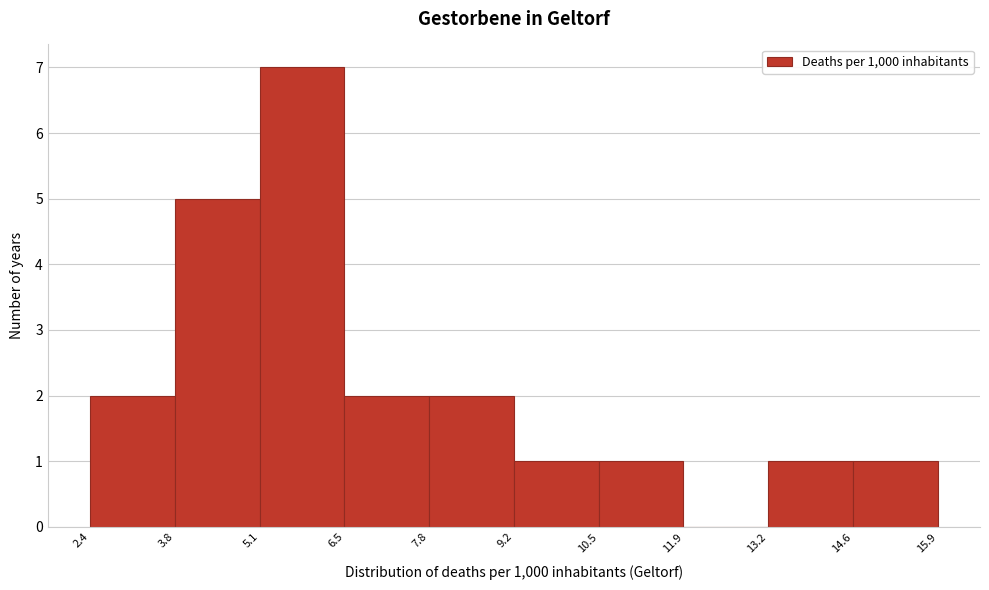

Over which range of the x-axis is the bar tallest?

5.1 to 6.5